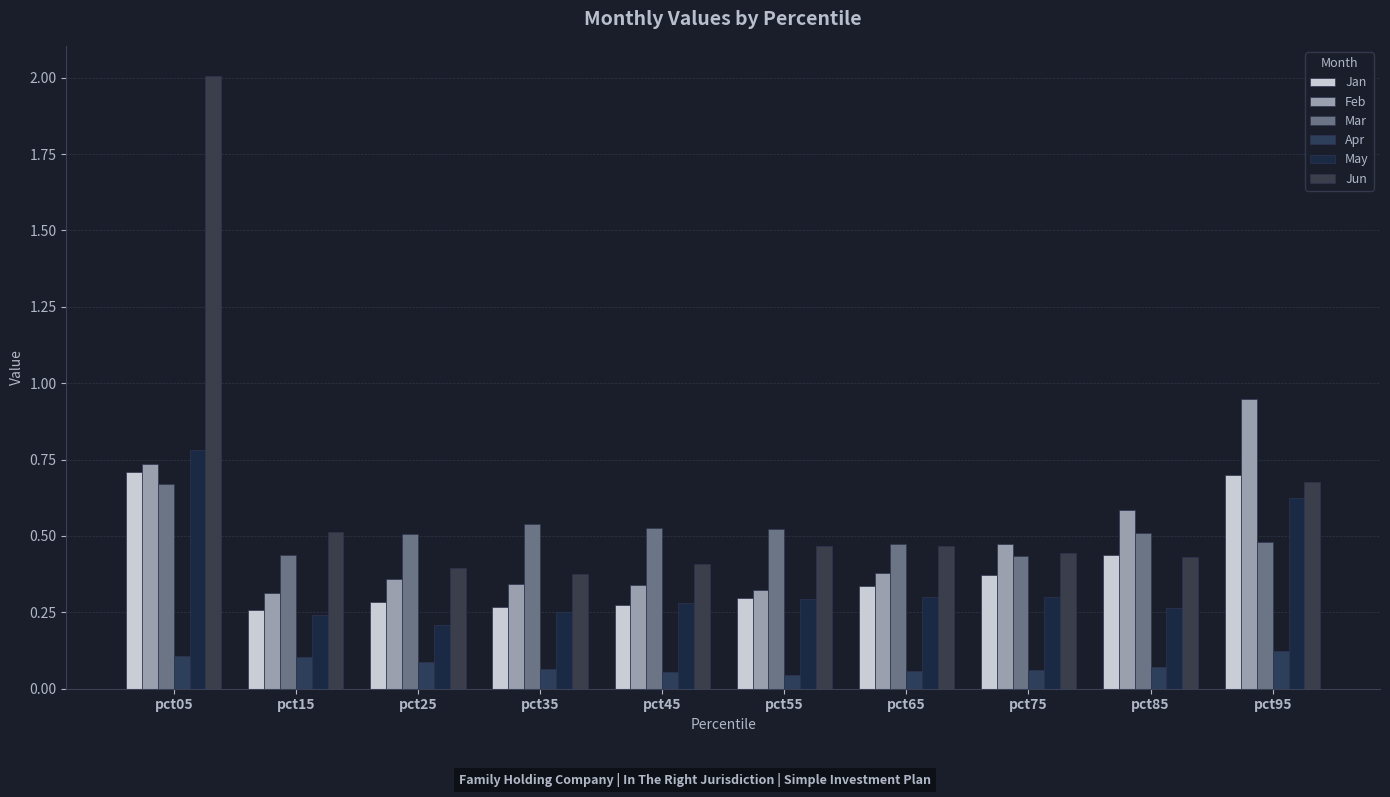

Reading left to right, list all the values displayed in this chart.

Jan: pct05=0.7	pct15=0.3	pct25=0.3	pct35=0.3	pct45=0.3	pct55=0.3	pct65=0.3	pct75=0.4	pct85=0.4	pct95=0.7
Feb: pct05=0.7	pct15=0.3	pct25=0.4	pct35=0.3	pct45=0.3	pct55=0.3	pct65=0.4	pct75=0.5	pct85=0.6	pct95=0.9
Mar: pct05=0.7	pct15=0.4	pct25=0.5	pct35=0.5	pct45=0.5	pct55=0.5	pct65=0.5	pct75=0.4	pct85=0.5	pct95=0.5
Apr: pct05=0.1	pct15=0.1	pct25=0.1	pct35=0.1	pct45=0.1	pct55=0.0	pct65=0.1	pct75=0.1	pct85=0.1	pct95=0.1
May: pct05=0.8	pct15=0.2	pct25=0.2	pct35=0.3	pct45=0.3	pct55=0.3	pct65=0.3	pct75=0.3	pct85=0.3	pct95=0.6
Jun: pct05=2.0	pct15=0.5	pct25=0.4	pct35=0.4	pct45=0.4	pct55=0.5	pct65=0.5	pct75=0.4	pct85=0.4	pct95=0.7